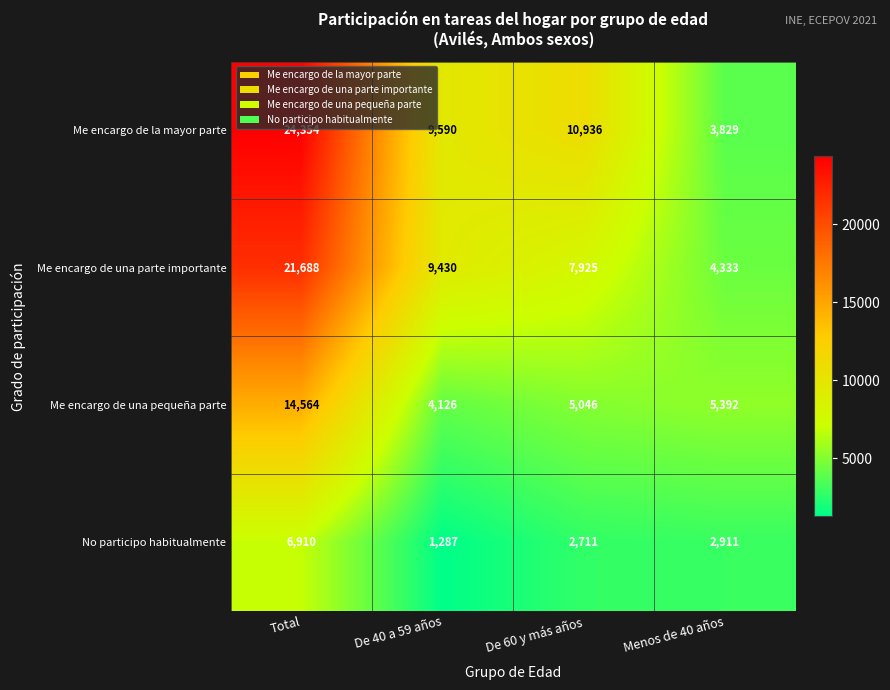

The Me encargo de una parte importante series shows 4333 at Menos de 40 años. True or false?

True